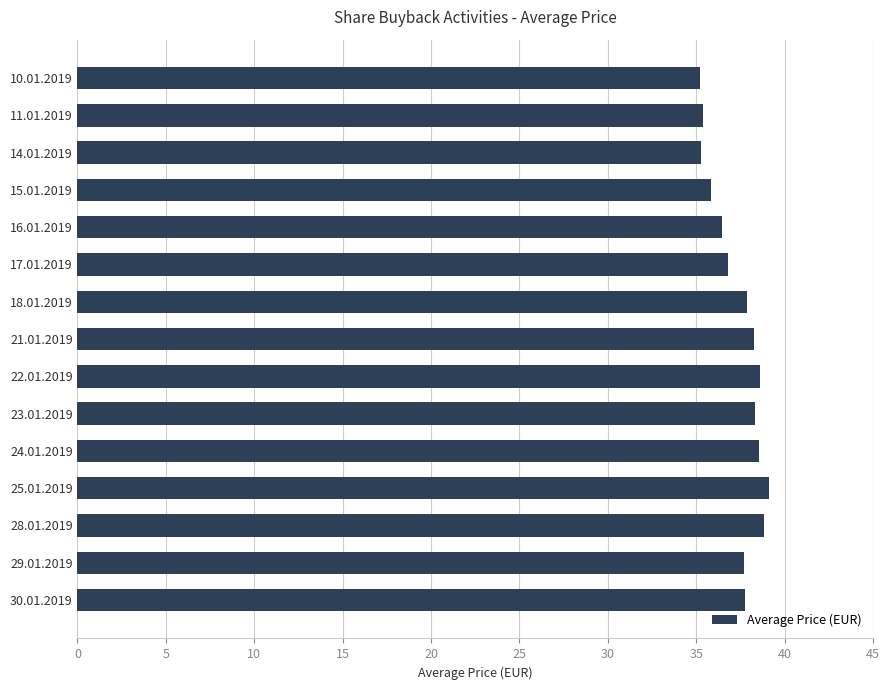

What is the value of the 14th bar from the top?

37.7